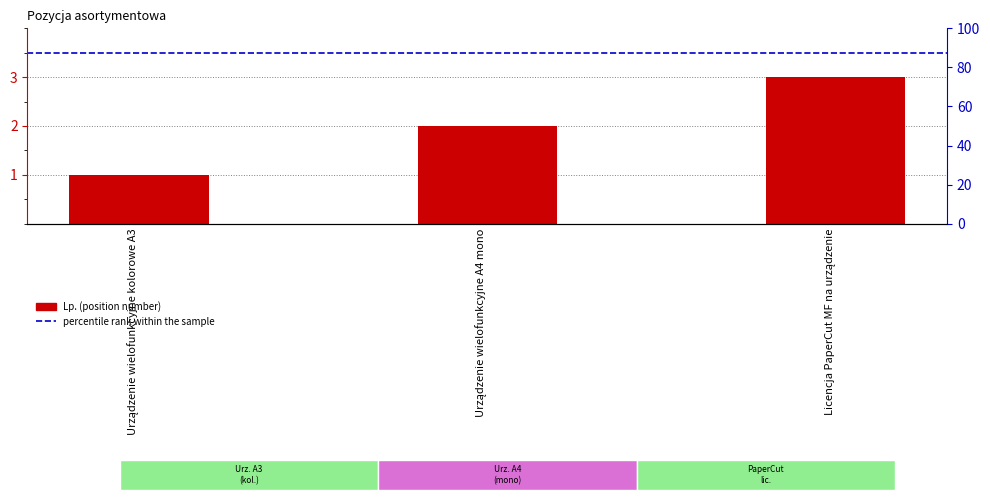

Reading left to right, list all the values displayed in this chart.

1	2	3